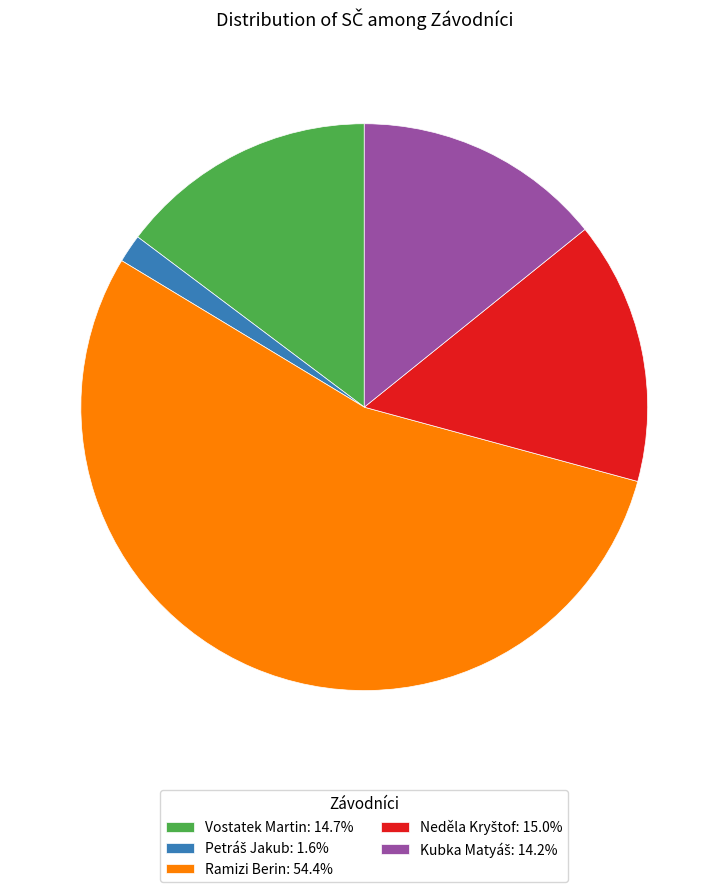

Does Ramizi Berin: 54.4% represent more than half of the total?

Yes